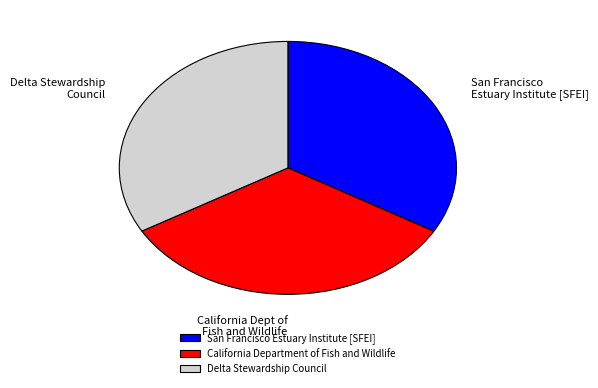

Approximately how many times larger is the value at California Department of Fish and Wildlife compared to San Francisco Estuary Institute [SFEI]?

1.0